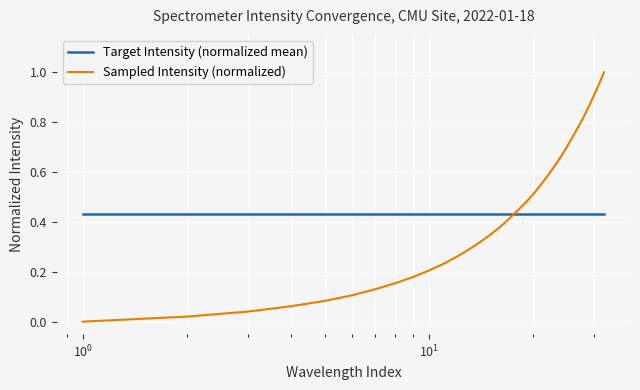

How many lines are shown in the chart?

2